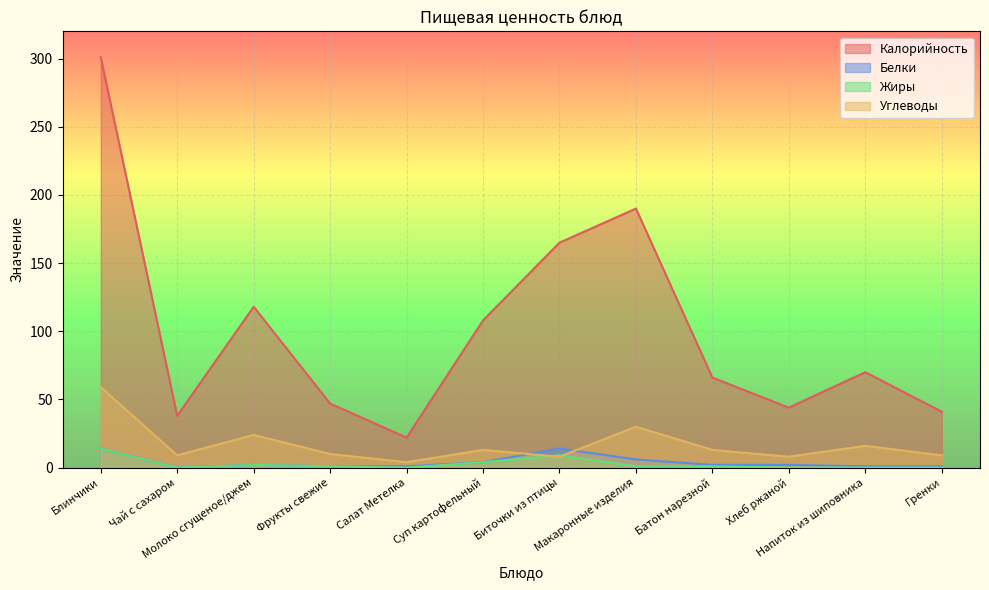

At which label is Углеводы closest to 31?

Макаронные изделия